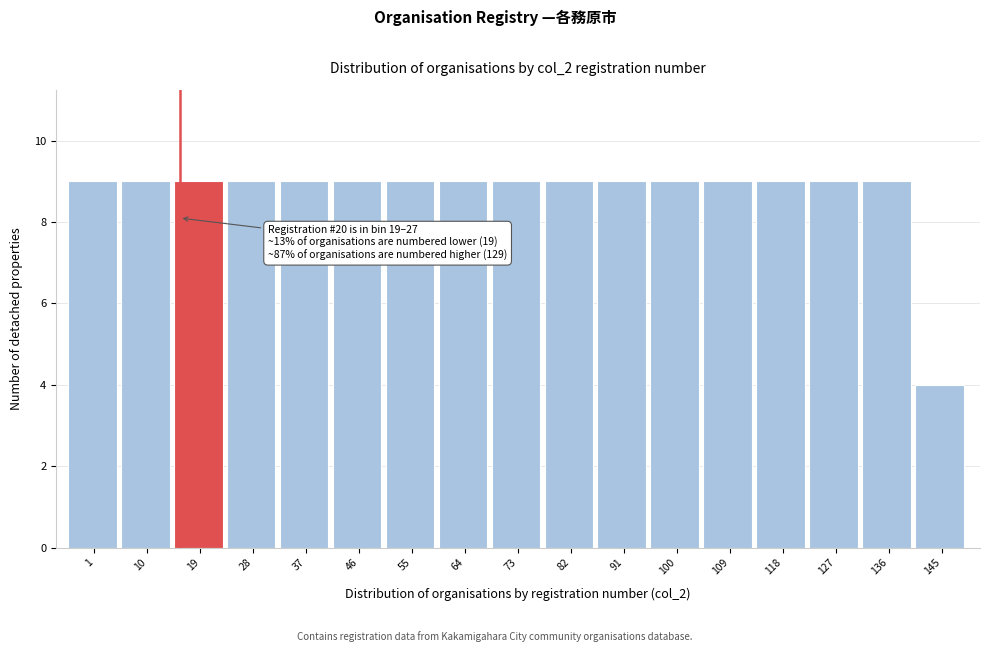

Reading left to right, transcribe all the data shown in this chart.

9	9	9	9	9	9	9	9	9	9	9	9	9	9	9	9	4